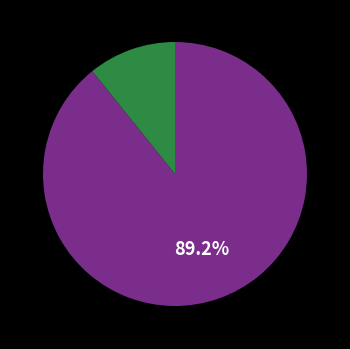

How many segments does this pie chart have?

2